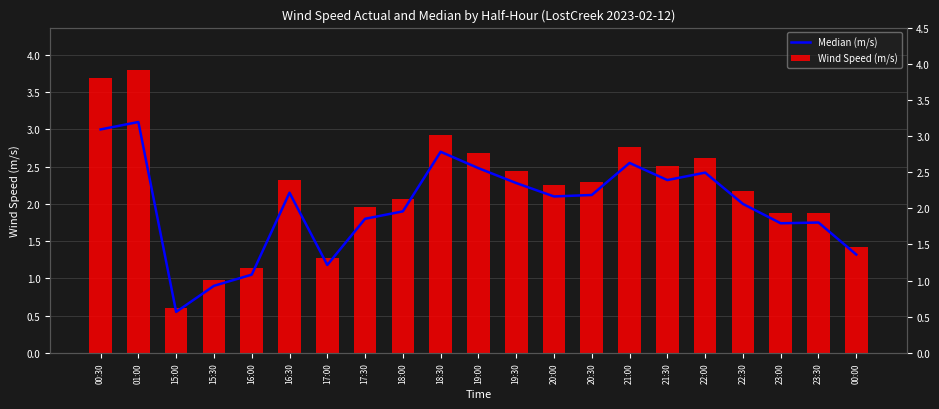

Rank the series at 19:00 from lowest to highest value.

Median (m/s), Wind Speed (m/s)